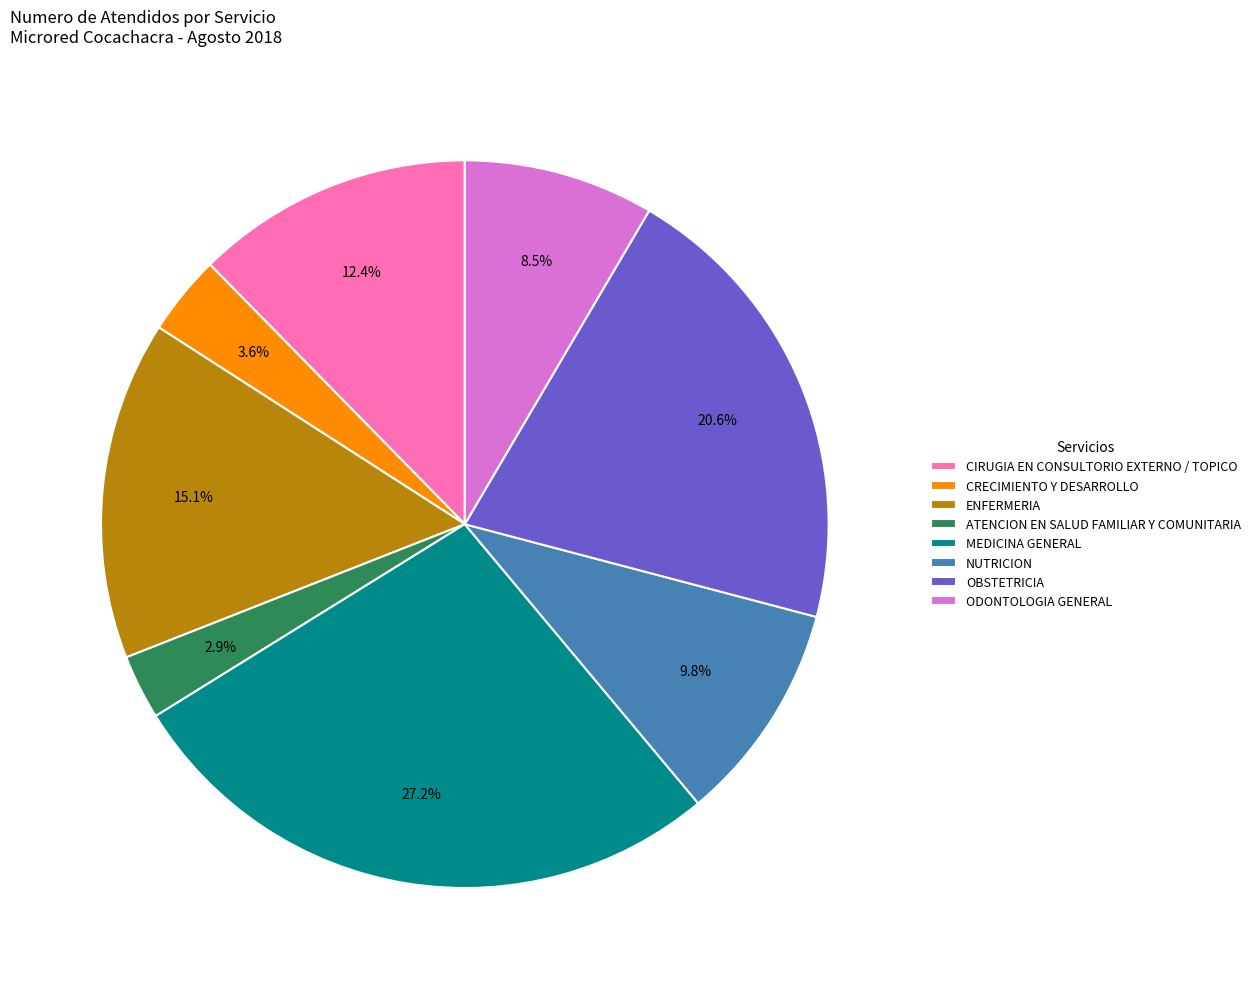

To the nearest percent, what is the combined percentage of ODONTOLOGIA GENERAL and NUTRICION?

18%